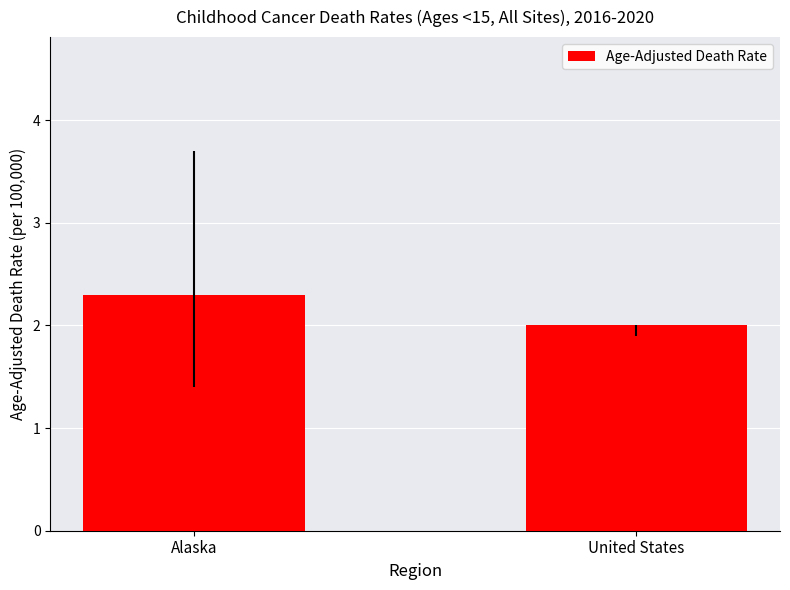

Reading left to right, extract all data points from this chart.

2.3	2.0